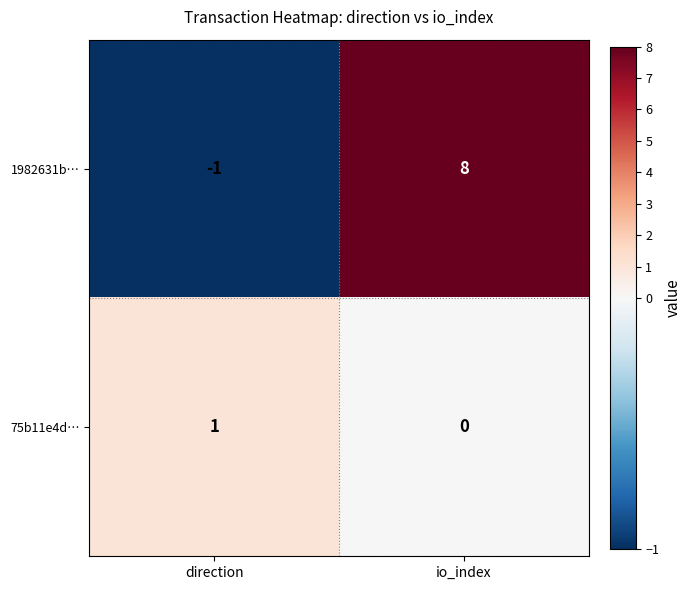

The 1982631b… series shows 8 at io_index. True or false?

True